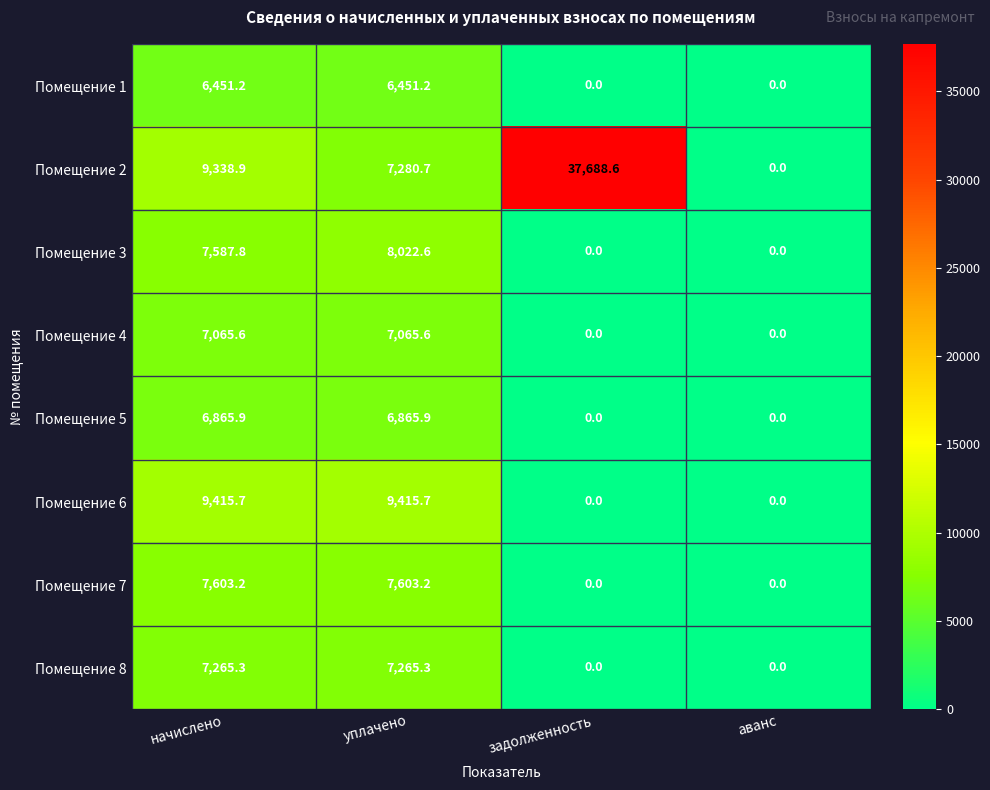

What is the total value across all series at начислено?

61593.6